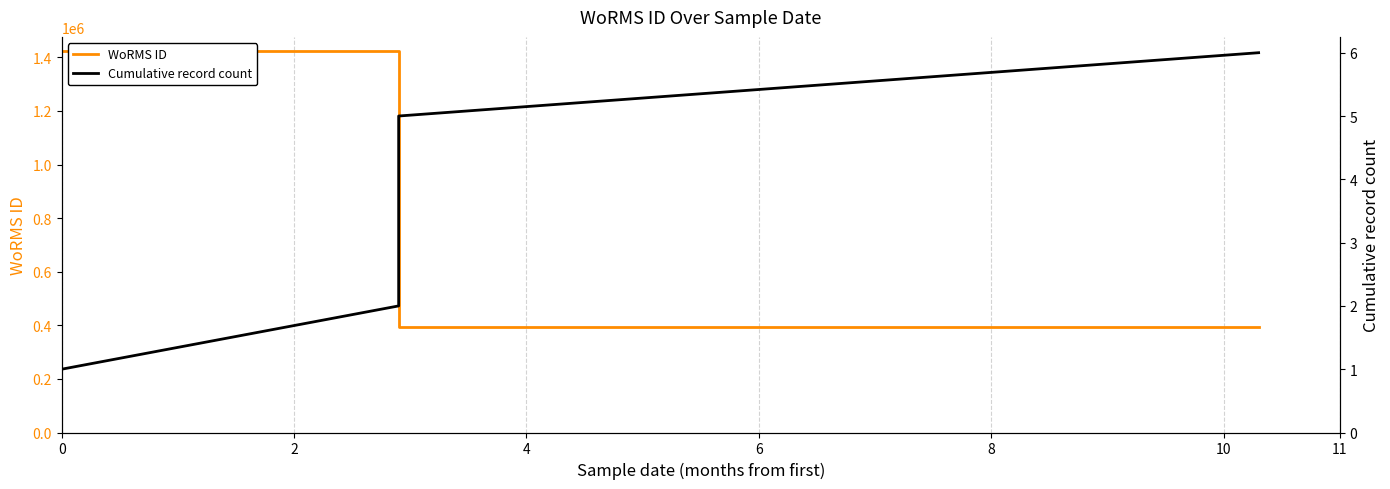

Rank the series by their average value, from lowest to highest.

Cumulative record count, WoRMS ID